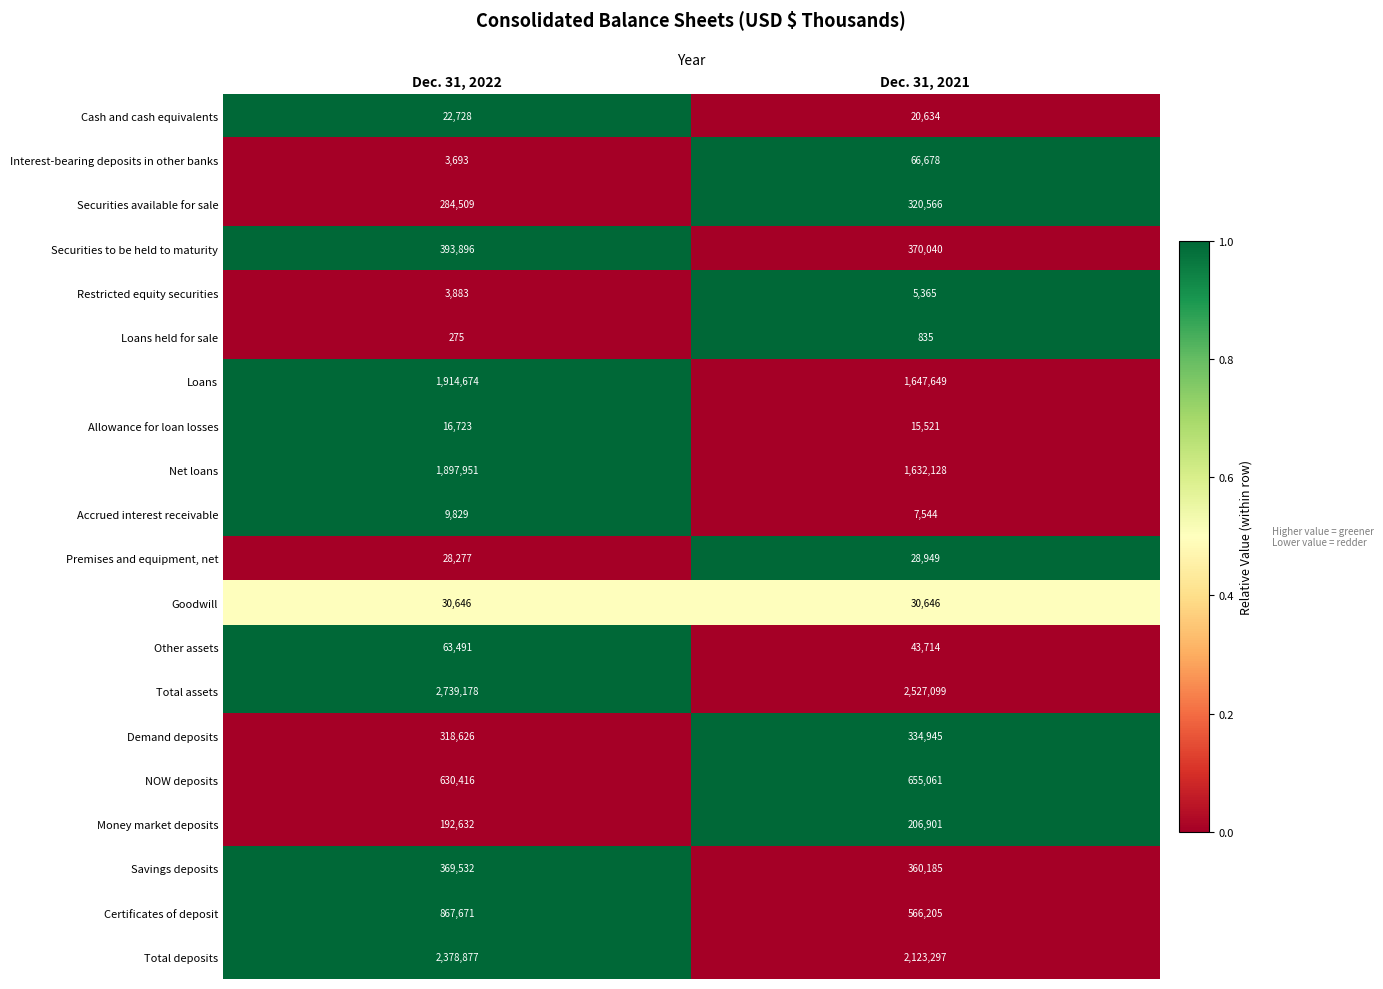

Which series has the largest range (max minus min)?

Certificates of deposit